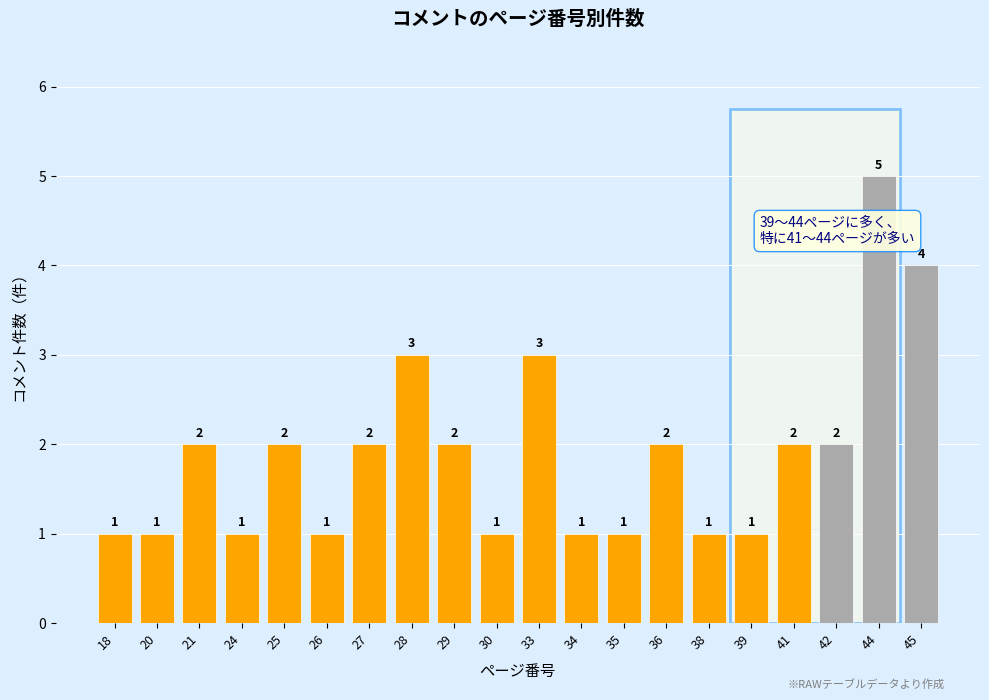

Reading left to right, transcribe all the data shown in this chart.

18=1	20=1	21=2	24=1	25=2	26=1	27=2	28=3	29=2	30=1	33=3	34=1	35=1	36=2	38=1	39=1	41=2	42=2	44=5	45=4